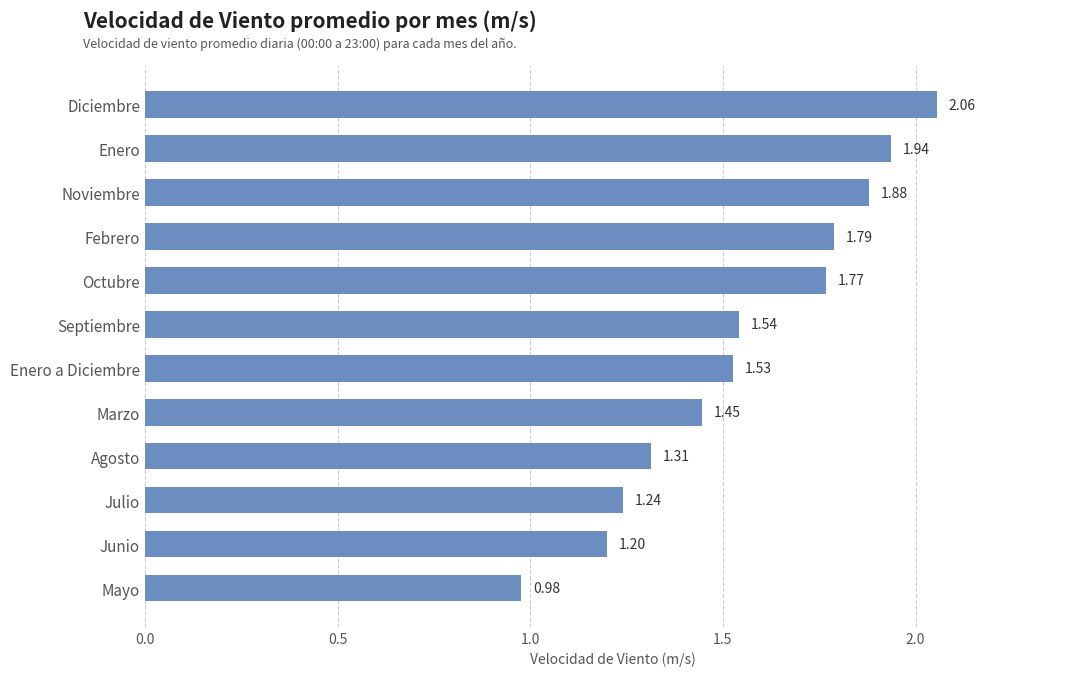

Which label corresponds to the smallest value in the chart?

Mayo